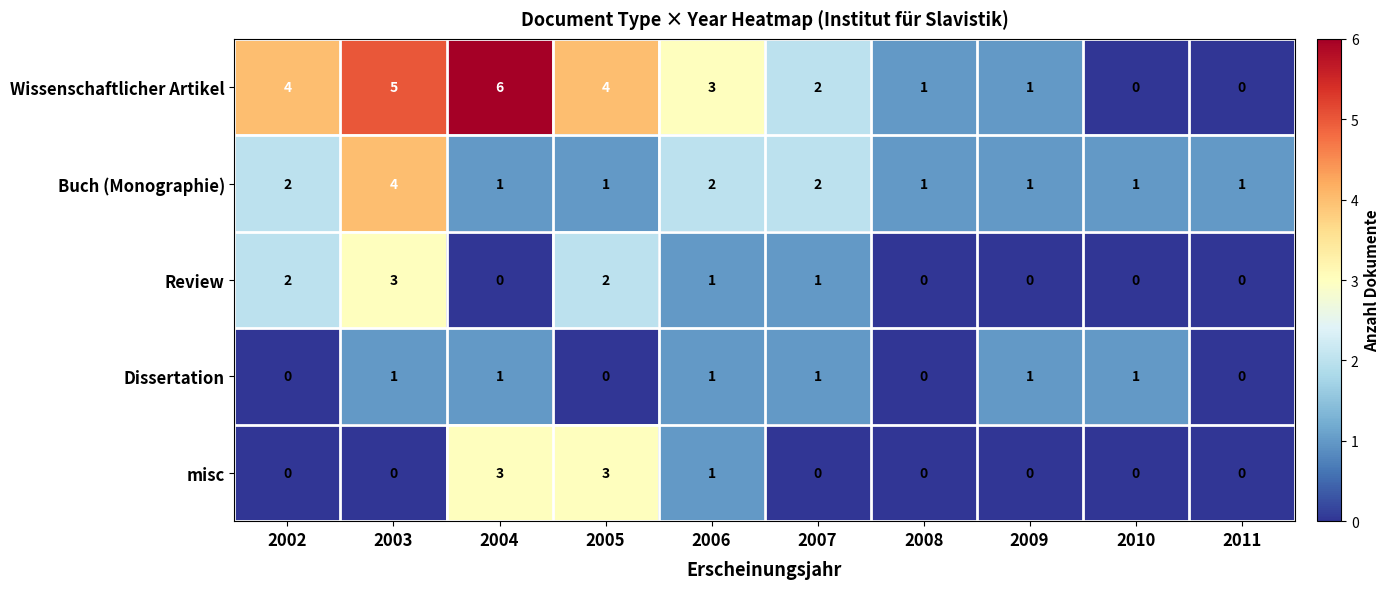

Which series has the largest total across all categories?

Wissenschaftlicher Artikel